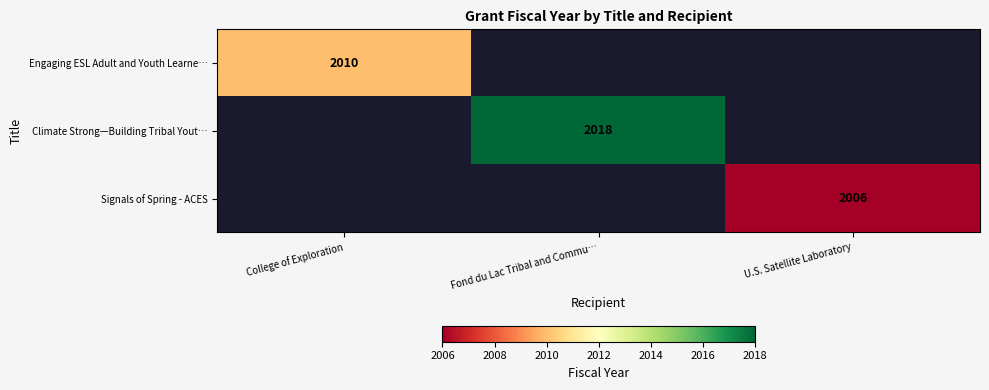

The value of Climate Strong—Building Tribal Yout… at Fond du Lac Tribal and Commu… is 2666. True or false?

False